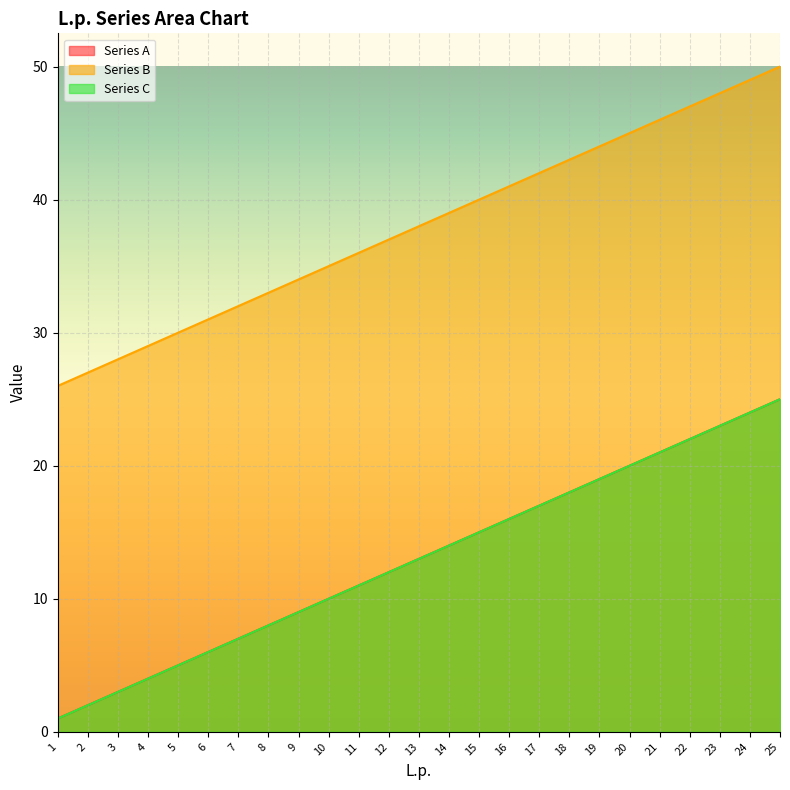

Which category has the lowest value across all series?

1